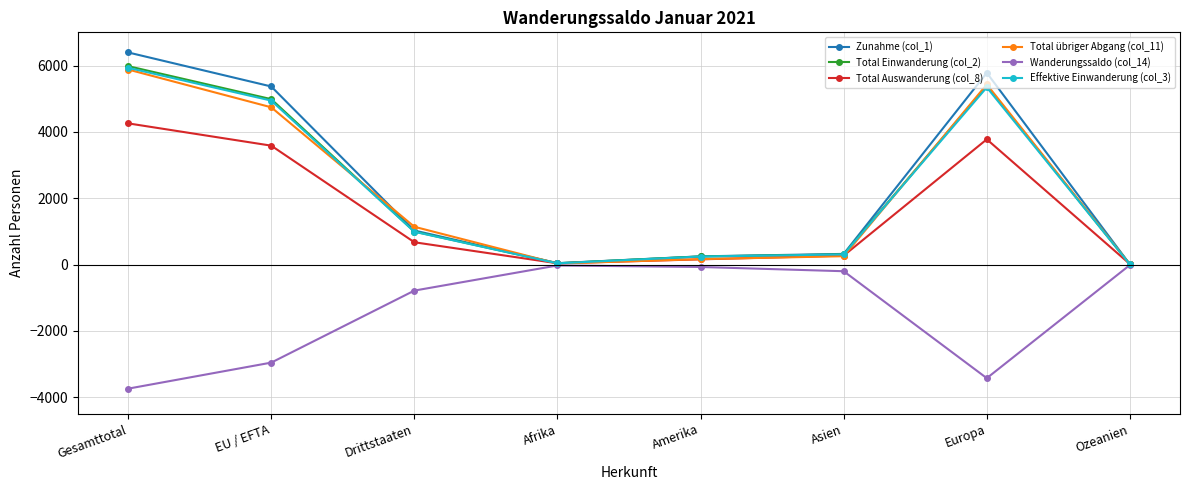

At which label does Total übriger Abgang (col_11) reach its peak?

Gesamttotal